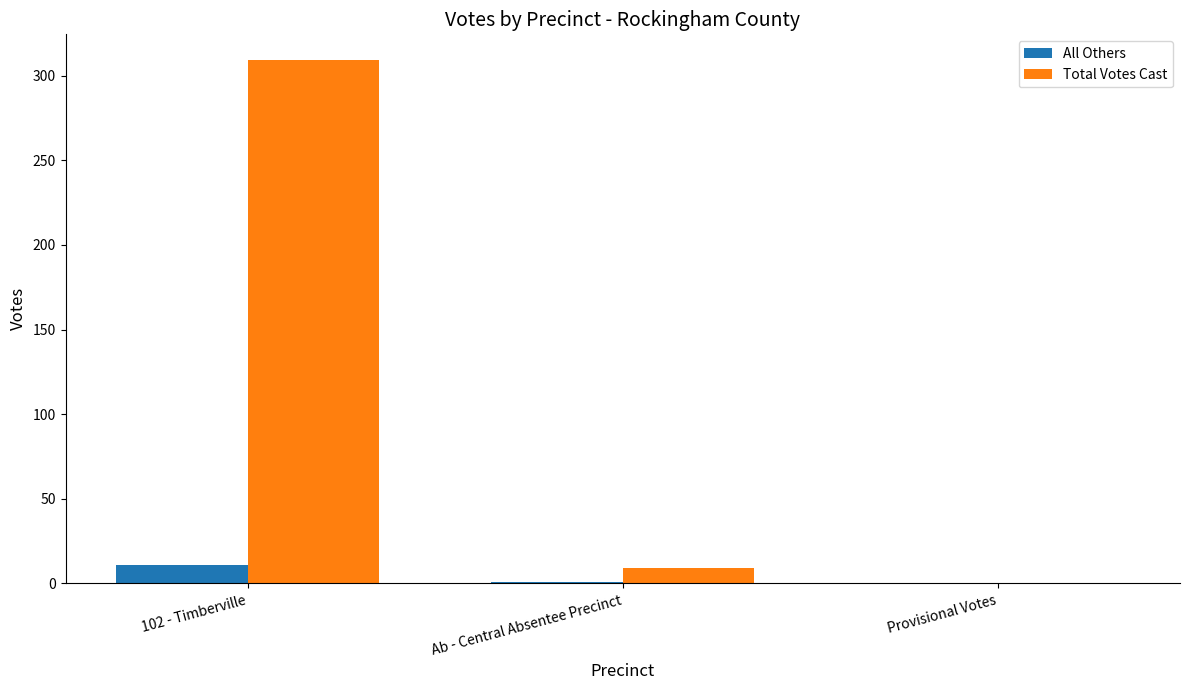

Between 102 - Timberville and Ab - Central Absentee Precinct, which series saw the biggest shift?

Total Votes Cast